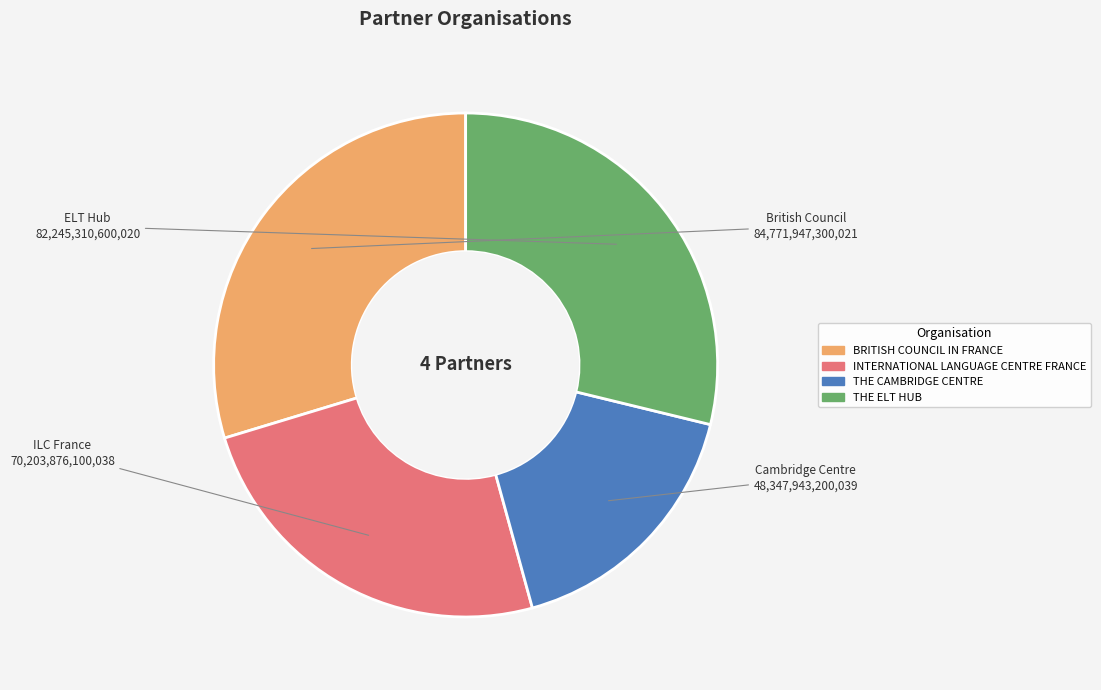

How many slices are in this pie chart?

4